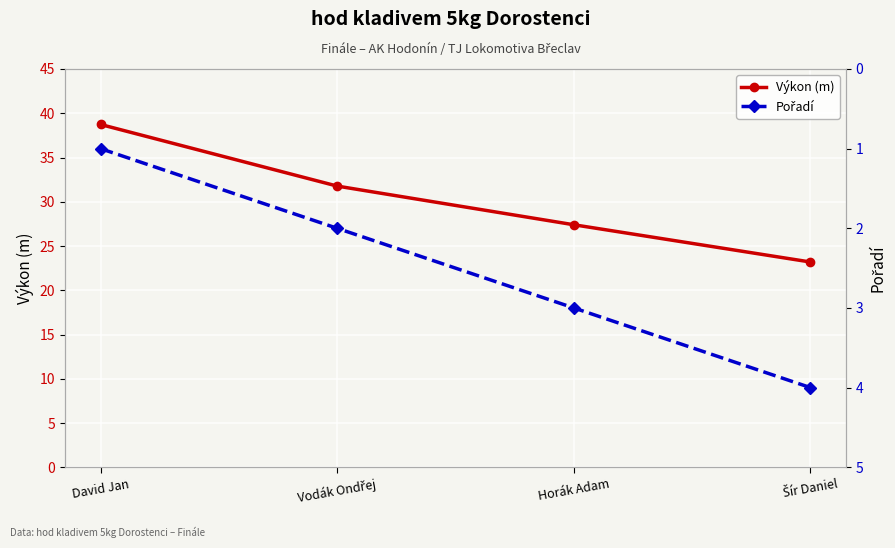

How many lines are shown in the chart?

2